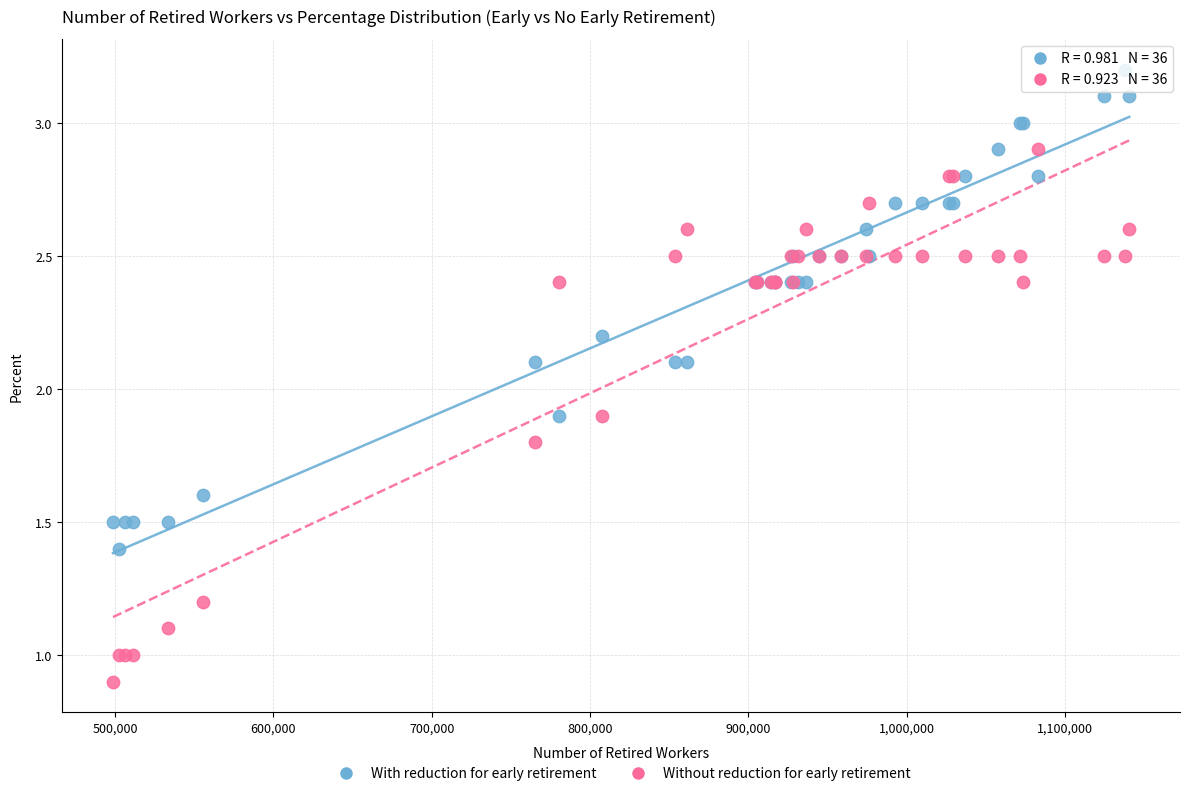

Which series has the widest spread of Y values?

Without reduction for early retirement